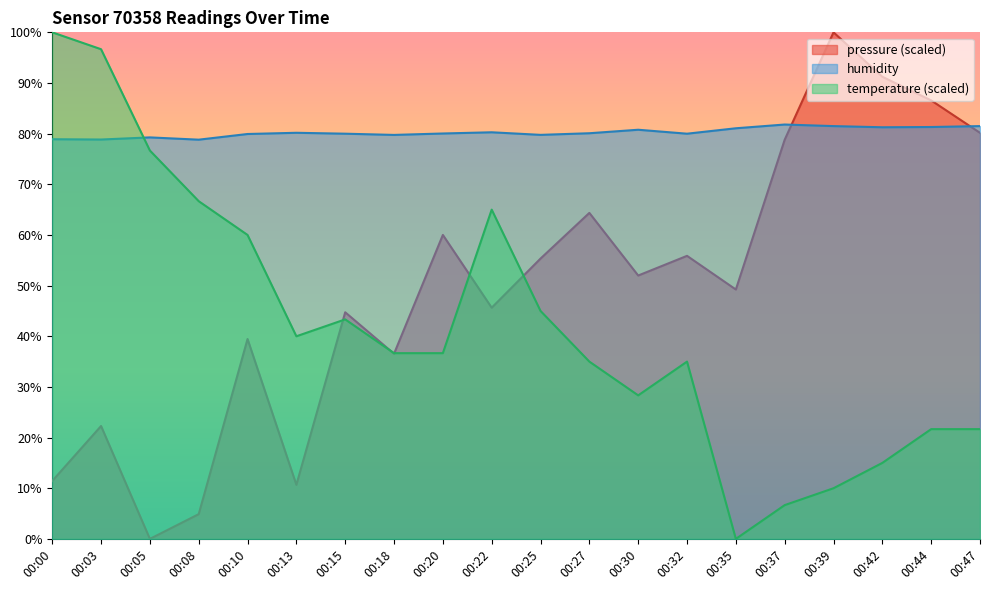

What is the maximum value shown in the chart?

100.0